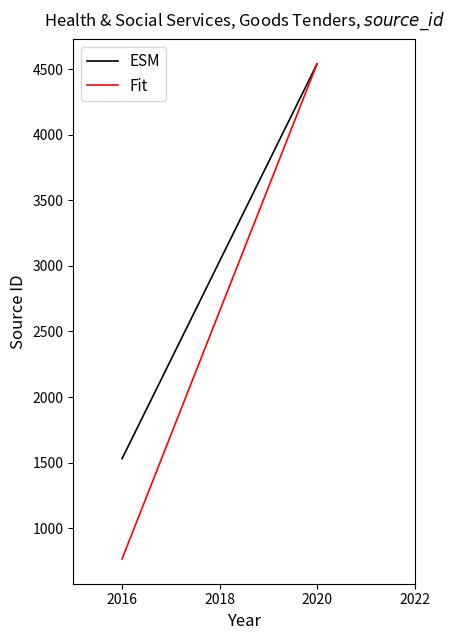

Does the chart have visible grid lines?

No